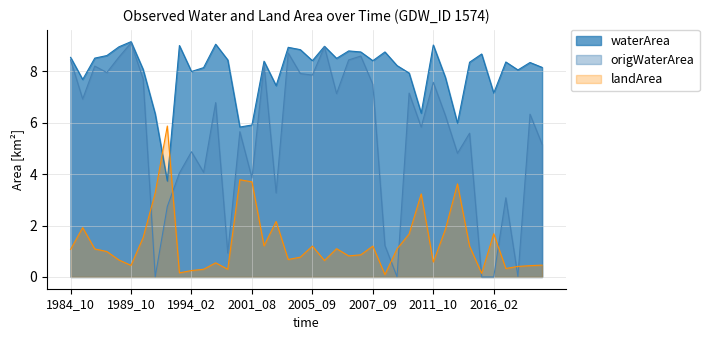

What is the spread (max minus min) of values at 2001_05?

2.1